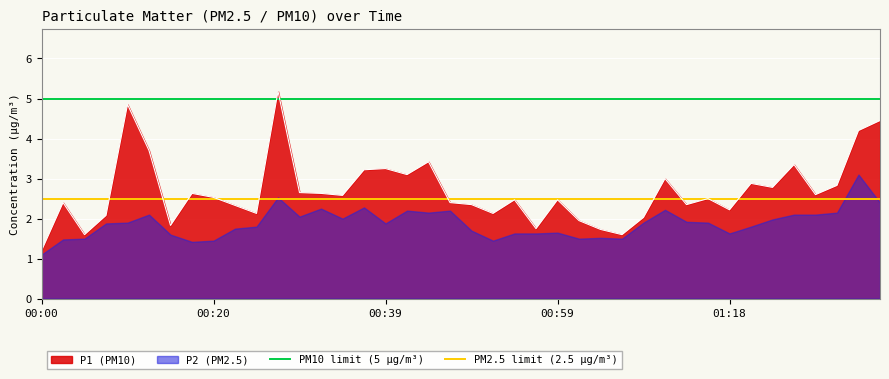

Which category has the lowest value in the P1 (PM10) series?

00:00